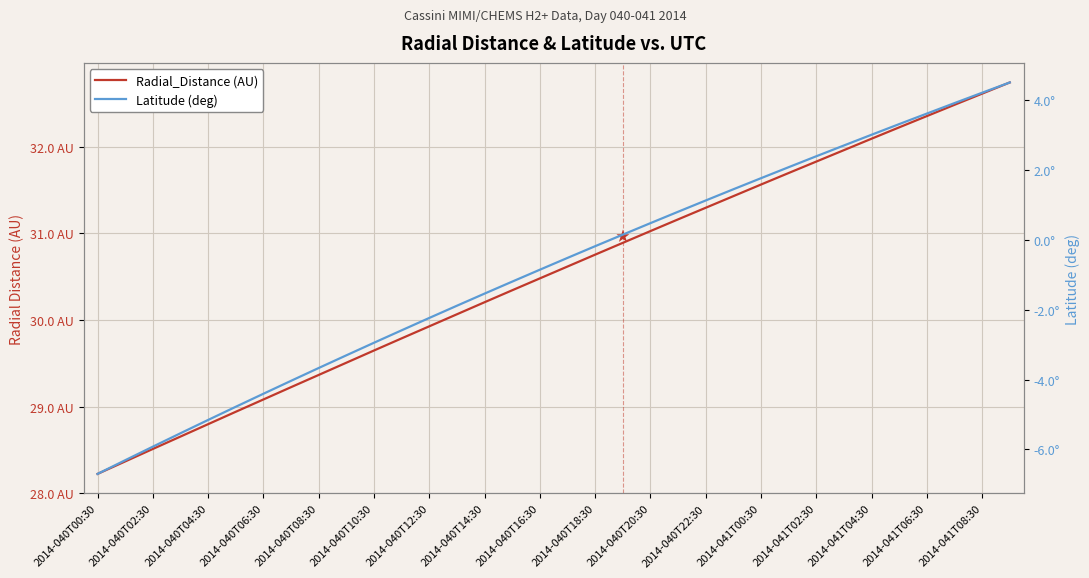

How many values in the Radial_Distance series exceed 30?

21